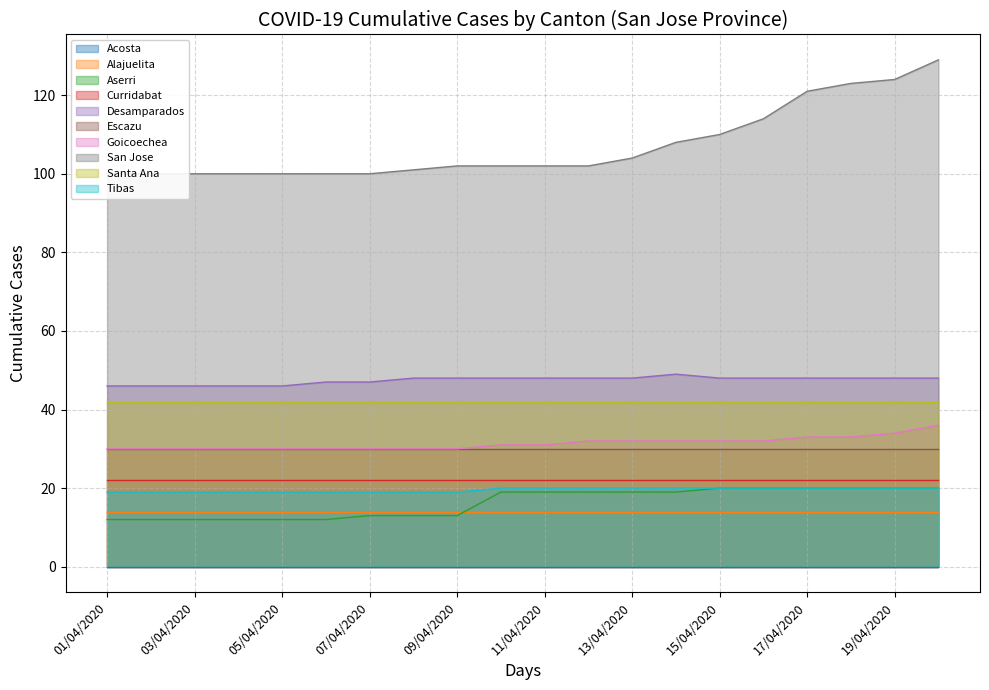

At which category does the chart reach its minimum across all series?

01/04/2020